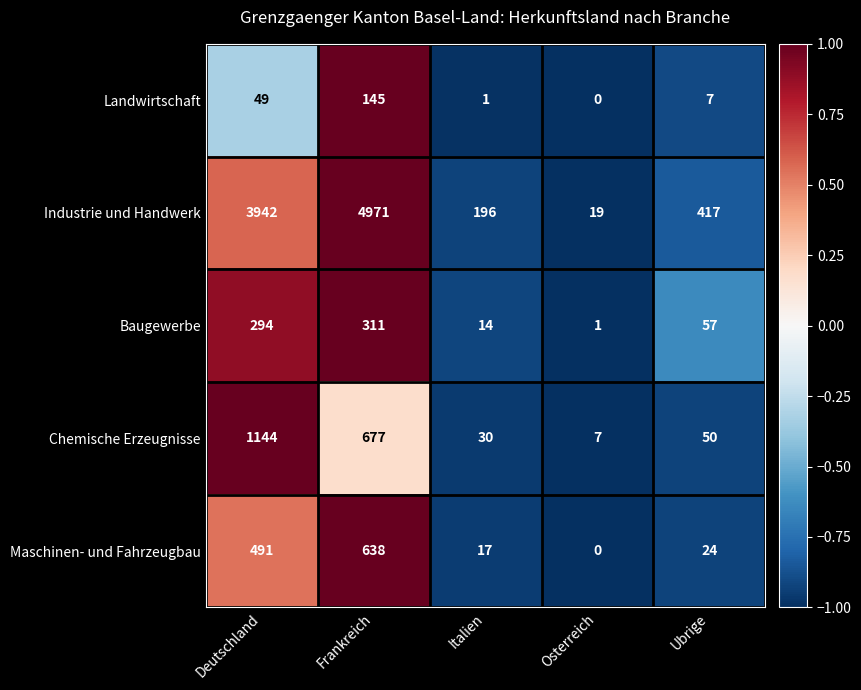

Which series has the largest total across all categories?

Industrie und Handwerk